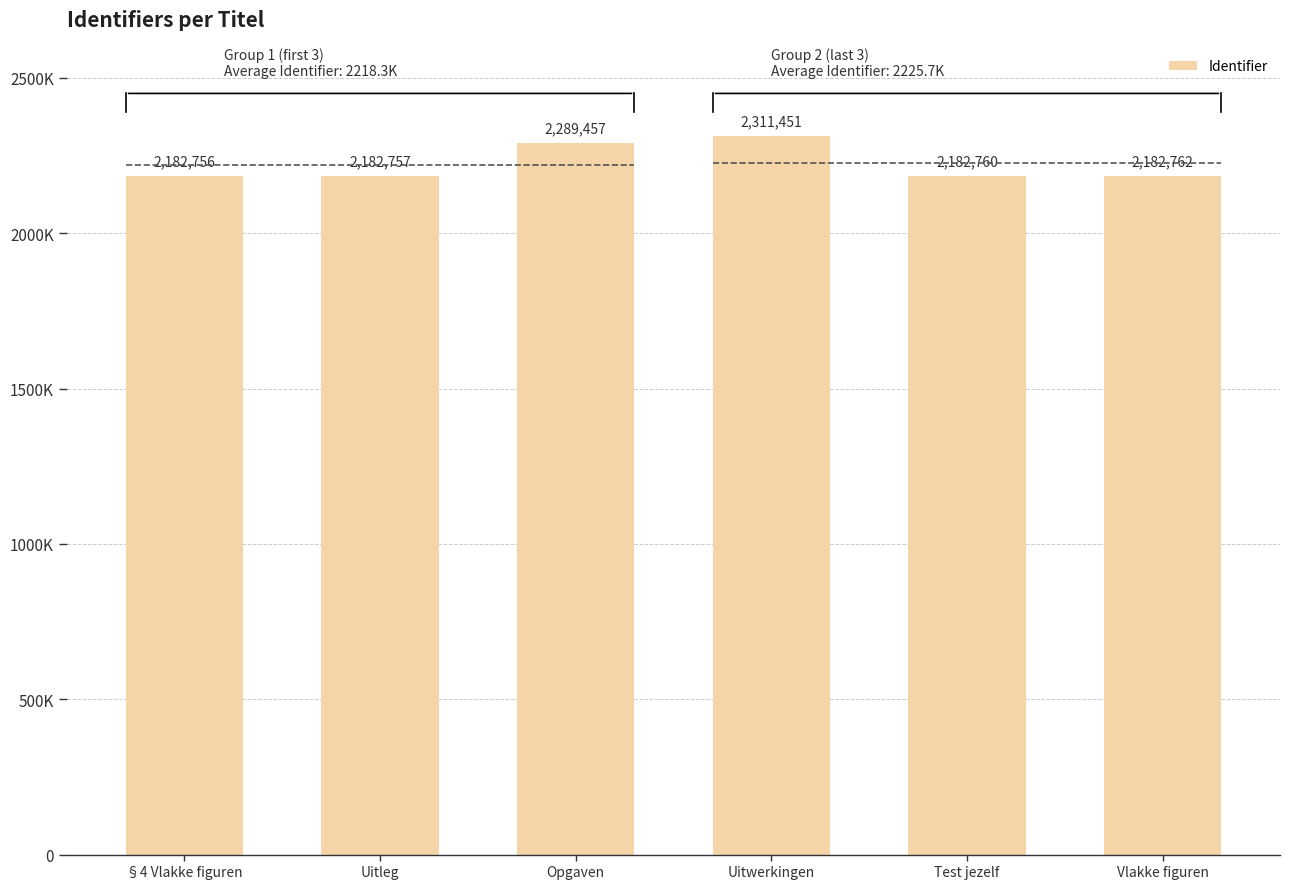

Rank the categories by value from lowest to highest.

§4 Vlakke figuren, Uitleg, Test jezelf, Vlakke figuren, Opgaven, Uitwerkingen